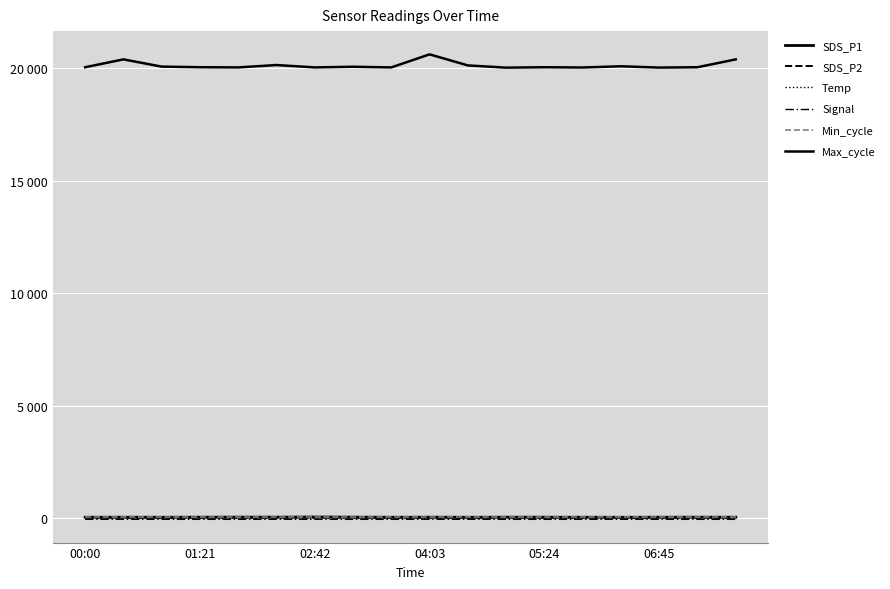

Which series has the largest total across all categories?

Max_cycle